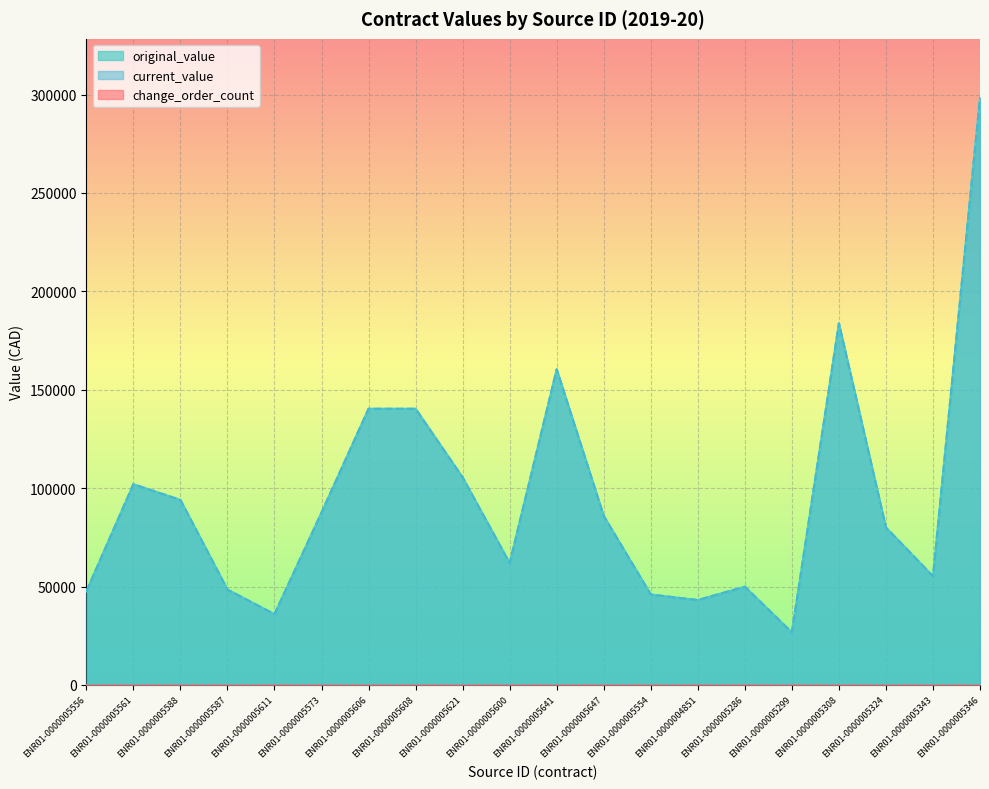

What is the minimum value for current_value?

26710.5